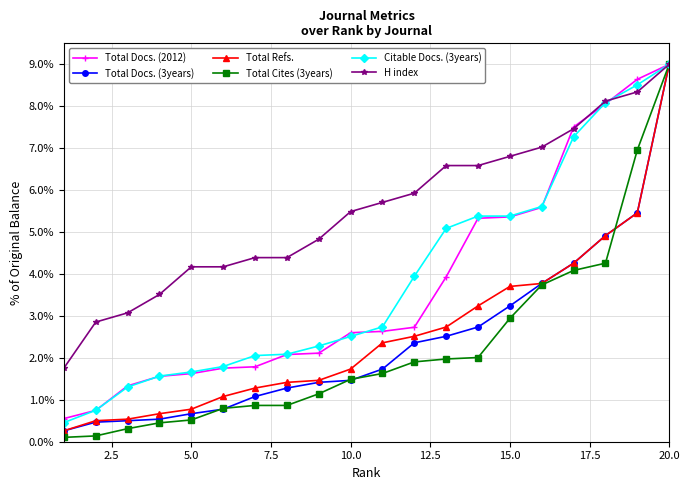

Which series has the largest total across all categories?

H index